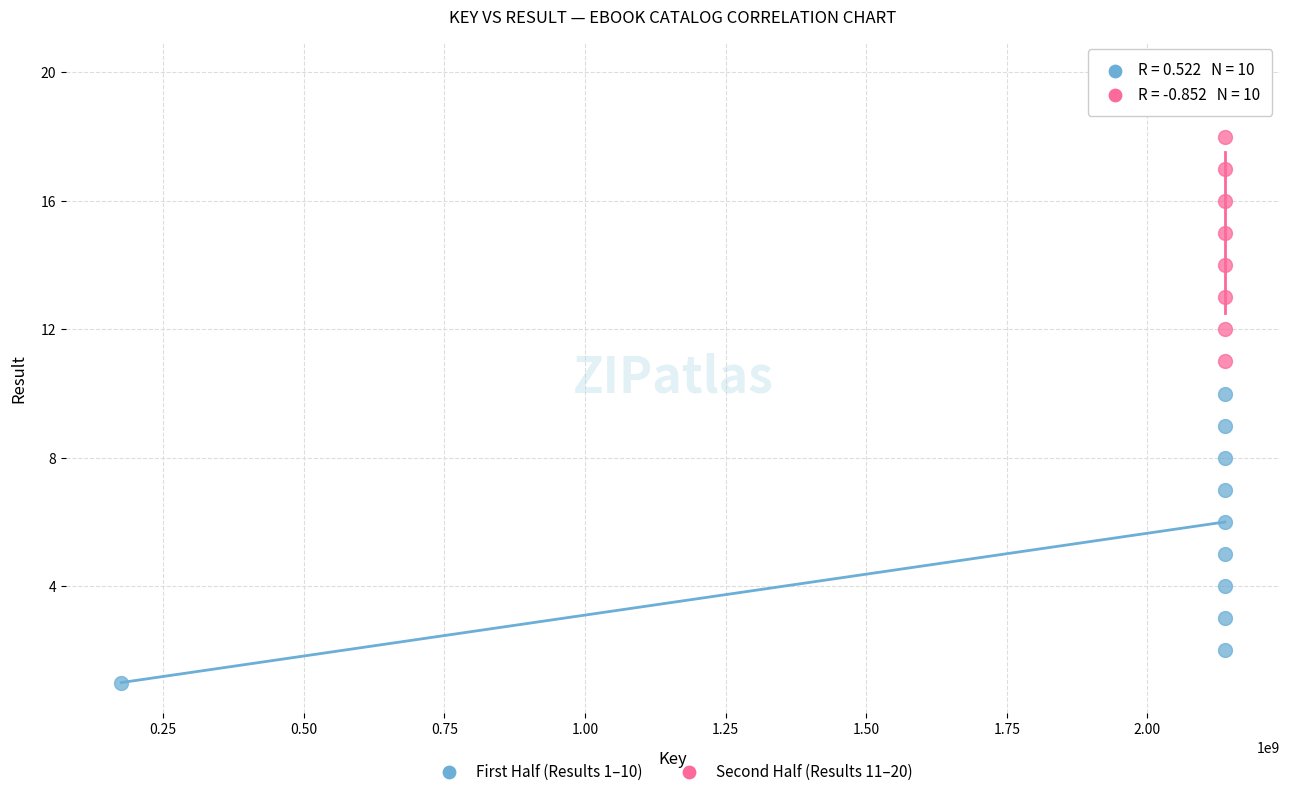

Which series reaches the maximum Y coordinate?

Second Half (Results 11–20)